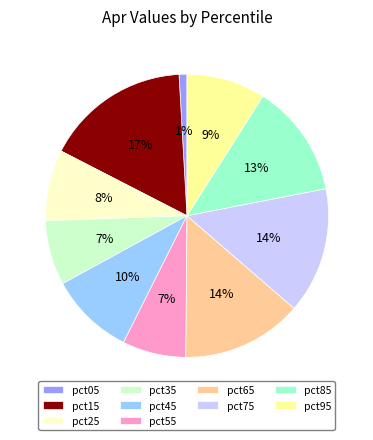

To the nearest percent, what is the combined percentage of pct75 and pct45?

24%